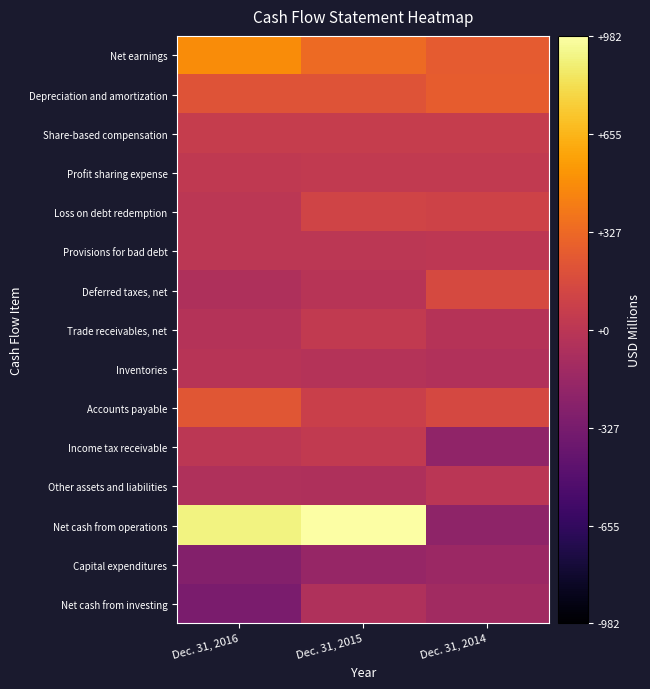

Which series has the largest range (max minus min)?

Net cash from operations